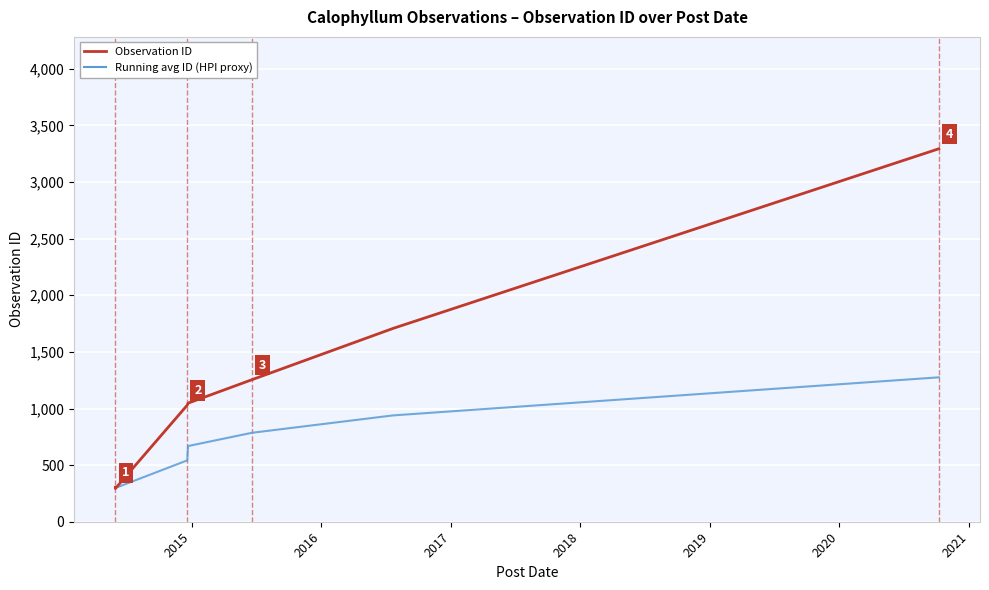

What is the lowest value of the Running avg ID (HPI proxy) series?

298.0